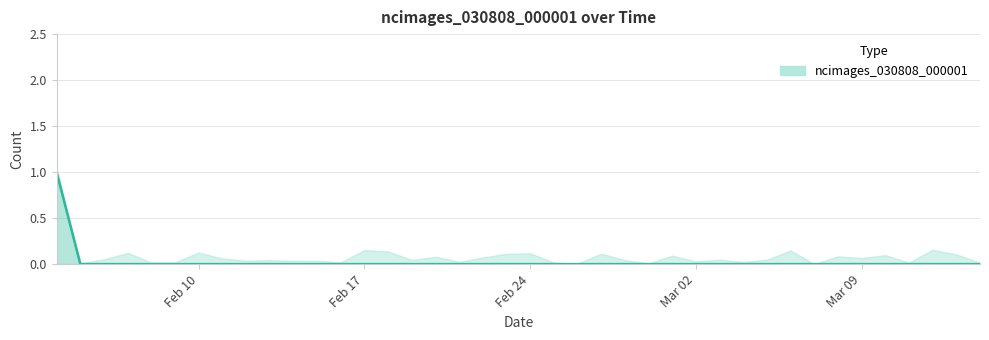

The chart shows a value of -1 at 2020-02-20. True or false?

False